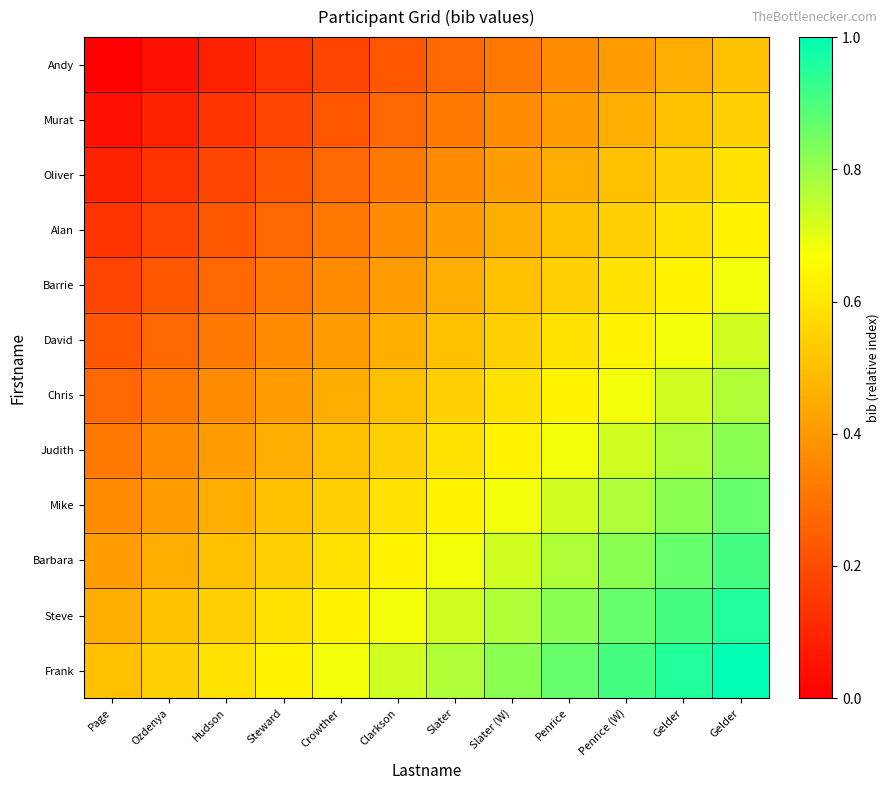

Reading right to left, list all the values displayed in this chart.

Andy: Gelder=0.5	Gelder=0.5	Penrice (W)=0.4	Penrice=0.4	Slater (W)=0.3	Slater=0.3	Clarkson=0.2	Crowther=0.2	Steward=0.1	Hudson=0.1	Ozdenya=0.0	Page=0.0
Murat: Gelder=0.5	Gelder=0.5	Penrice (W)=0.5	Penrice=0.4	Slater (W)=0.4	Slater=0.3	Clarkson=0.3	Crowther=0.2	Steward=0.2	Hudson=0.1	Ozdenya=0.1	Page=0.0
Oliver: Gelder=0.6	Gelder=0.5	Penrice (W)=0.5	Penrice=0.5	Slater (W)=0.4	Slater=0.4	Clarkson=0.3	Crowther=0.3	Steward=0.2	Hudson=0.2	Ozdenya=0.1	Page=0.1
Alan: Gelder=0.6	Gelder=0.6	Penrice (W)=0.5	Penrice=0.5	Slater (W)=0.5	Slater=0.4	Clarkson=0.4	Crowther=0.3	Steward=0.3	Hudson=0.2	Ozdenya=0.2	Page=0.1
Barrie: Gelder=0.7	Gelder=0.6	Penrice (W)=0.6	Penrice=0.5	Slater (W)=0.5	Slater=0.5	Clarkson=0.4	Crowther=0.4	Steward=0.3	Hudson=0.3	Ozdenya=0.2	Page=0.2
David: Gelder=0.7	Gelder=0.7	Penrice (W)=0.6	Penrice=0.6	Slater (W)=0.5	Slater=0.5	Clarkson=0.5	Crowther=0.4	Steward=0.4	Hudson=0.3	Ozdenya=0.3	Page=0.2
Chris: Gelder=0.8	Gelder=0.7	Penrice (W)=0.7	Penrice=0.6	Slater (W)=0.6	Slater=0.5	Clarkson=0.5	Crowther=0.5	Steward=0.4	Hudson=0.4	Ozdenya=0.3	Page=0.3
Judith: Gelder=0.8	Gelder=0.8	Penrice (W)=0.7	Penrice=0.7	Slater (W)=0.6	Slater=0.6	Clarkson=0.5	Crowther=0.5	Steward=0.5	Hudson=0.4	Ozdenya=0.4	Page=0.3
Mike: Gelder=0.9	Gelder=0.8	Penrice (W)=0.8	Penrice=0.7	Slater (W)=0.7	Slater=0.6	Clarkson=0.6	Crowther=0.5	Steward=0.5	Hudson=0.5	Ozdenya=0.4	Page=0.4
Barbara: Gelder=0.9	Gelder=0.9	Penrice (W)=0.8	Penrice=0.8	Slater (W)=0.7	Slater=0.7	Clarkson=0.6	Crowther=0.6	Steward=0.5	Hudson=0.5	Ozdenya=0.5	Page=0.4
Steve: Gelder=1.0	Gelder=0.9	Penrice (W)=0.9	Penrice=0.8	Slater (W)=0.8	Slater=0.7	Clarkson=0.7	Crowther=0.6	Steward=0.6	Hudson=0.5	Ozdenya=0.5	Page=0.5
Frank: Gelder=1.0	Gelder=1.0	Penrice (W)=0.9	Penrice=0.9	Slater (W)=0.8	Slater=0.8	Clarkson=0.7	Crowther=0.7	Steward=0.6	Hudson=0.6	Ozdenya=0.5	Page=0.5